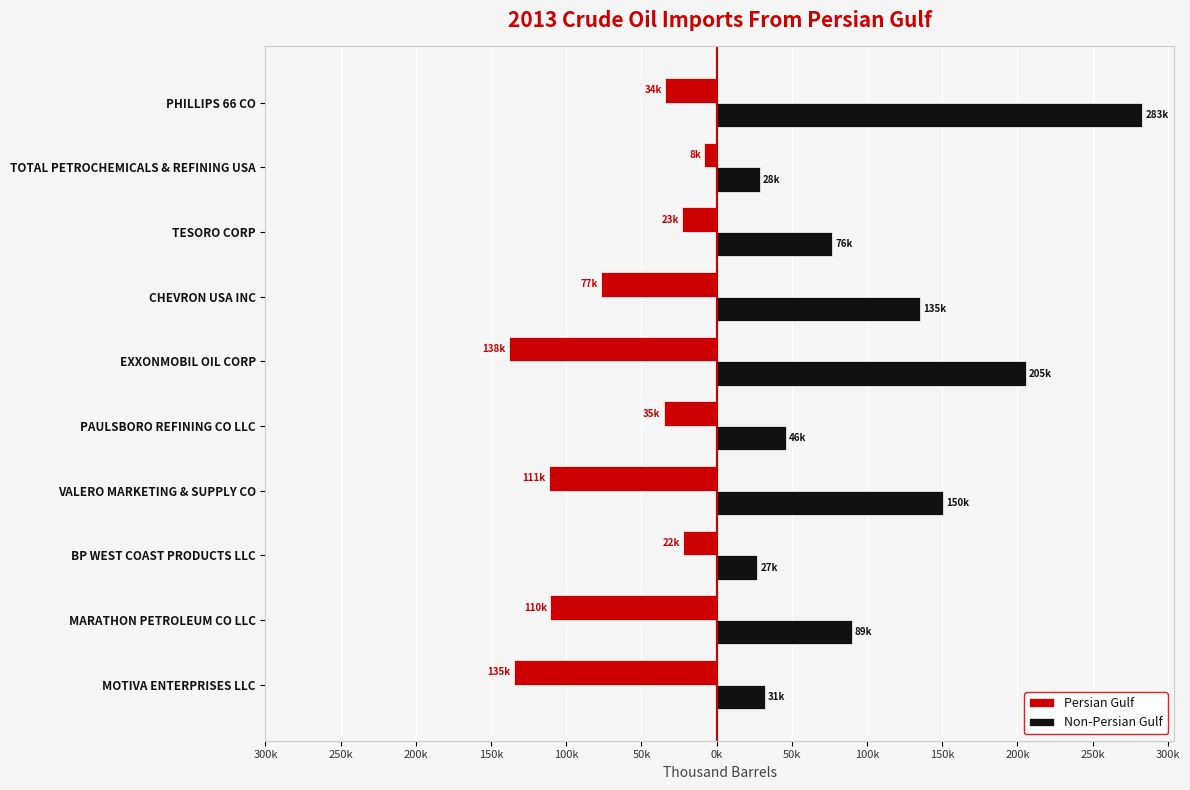

What are all the series names shown in the legend?

Persian Gulf, Non-Persian Gulf